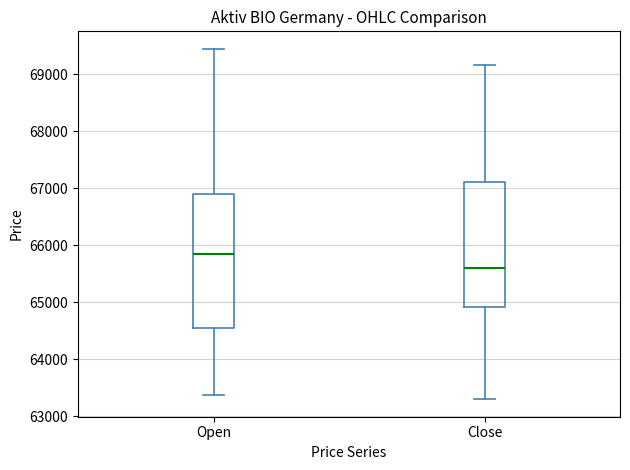

Where is the lower edge of the box for Close on the y-axis? The values are not printed on the chart, so give them approximately, as read against the axis.

64900